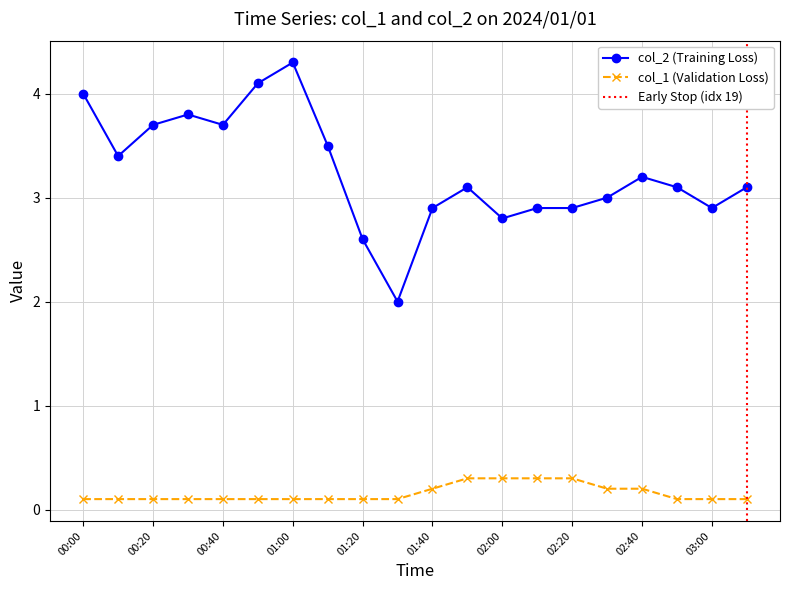

Which category has the highest value in the col_1 series?

01:50